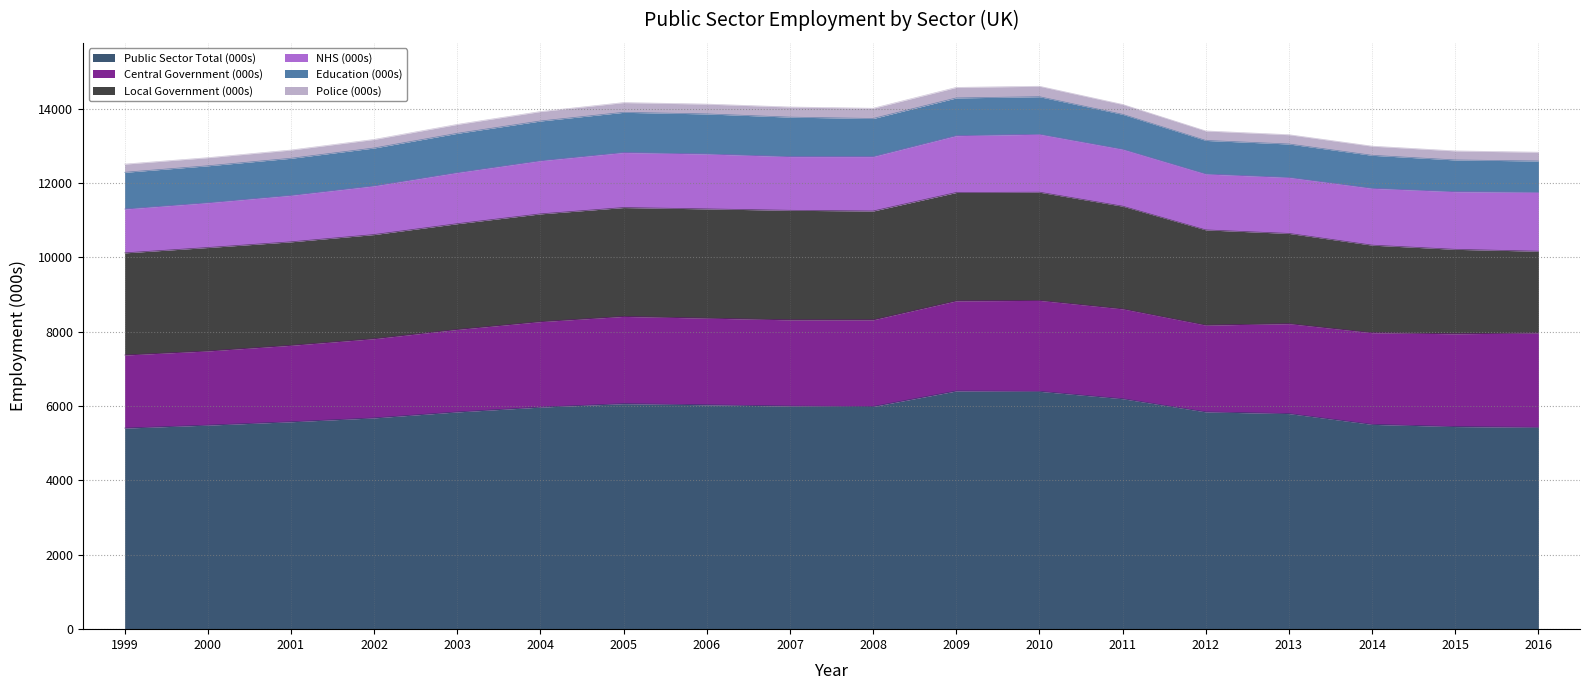

What is the minimum value shown in the chart?

218